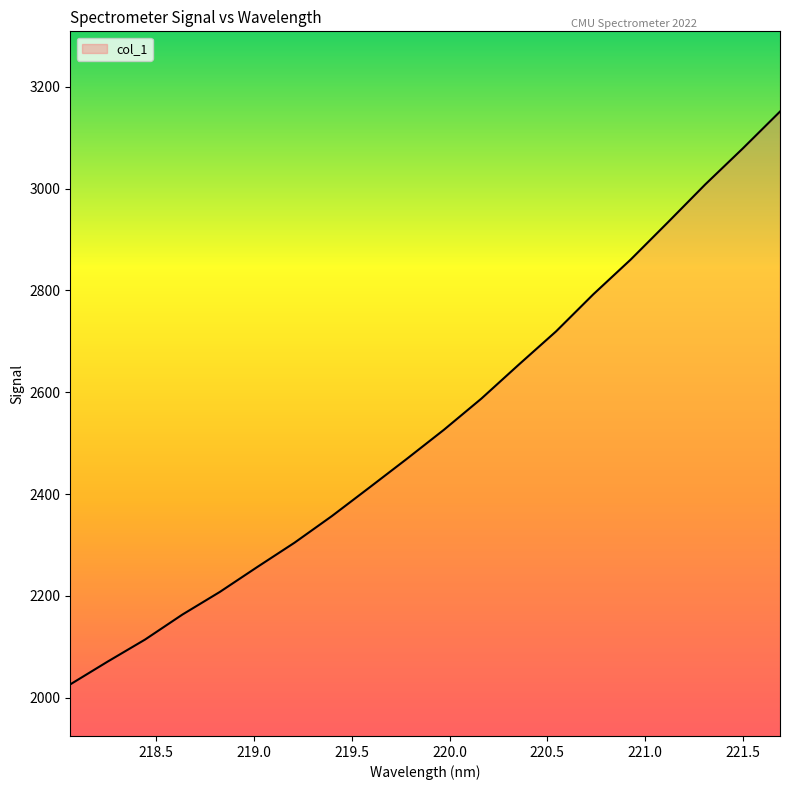

What is the average value?

2534.7